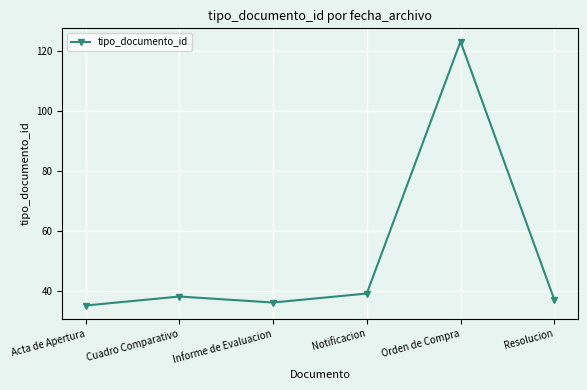

What is the label of the 1st point from the right?

Resolucion